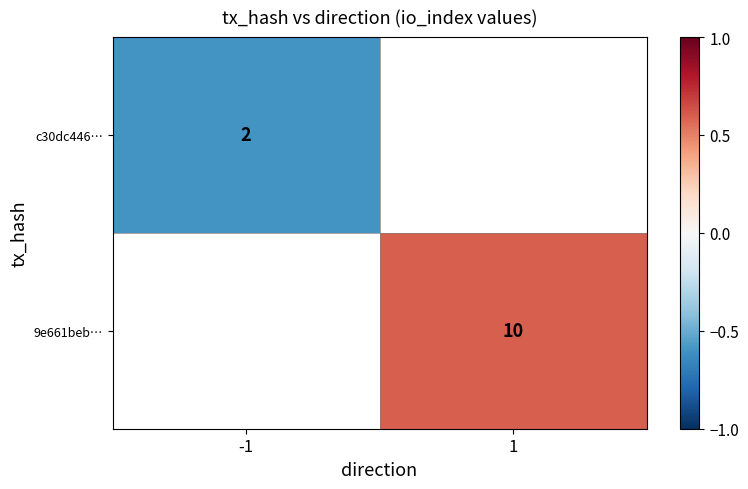

The value of 9e661beb… at 1 is 2.1. True or false?

False